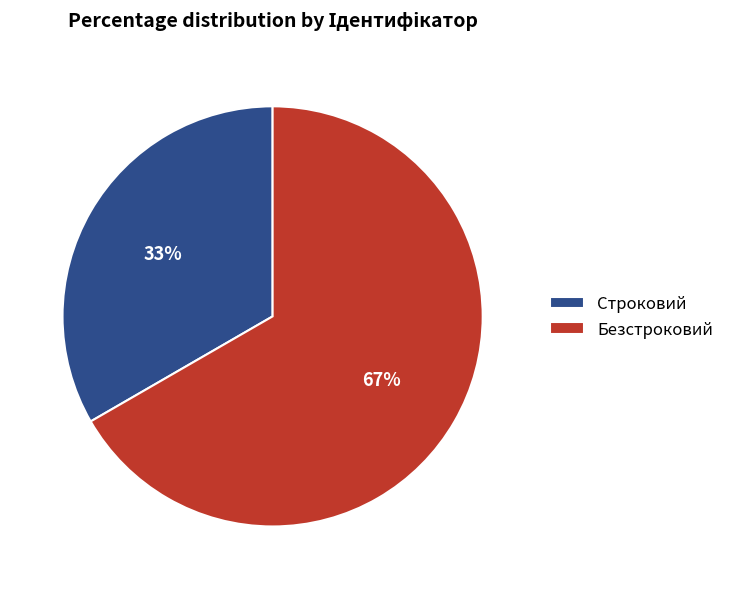

What is the largest slice in the pie chart?

Безстроковий